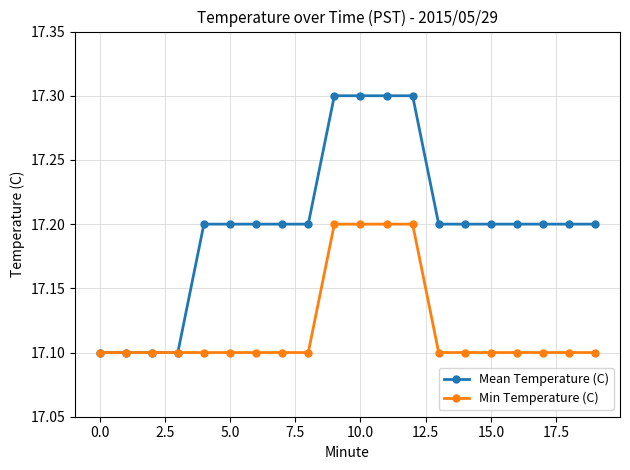

Rank the series by their average value, from lowest to highest.

Min Temperature (C), Mean Temperature (C)